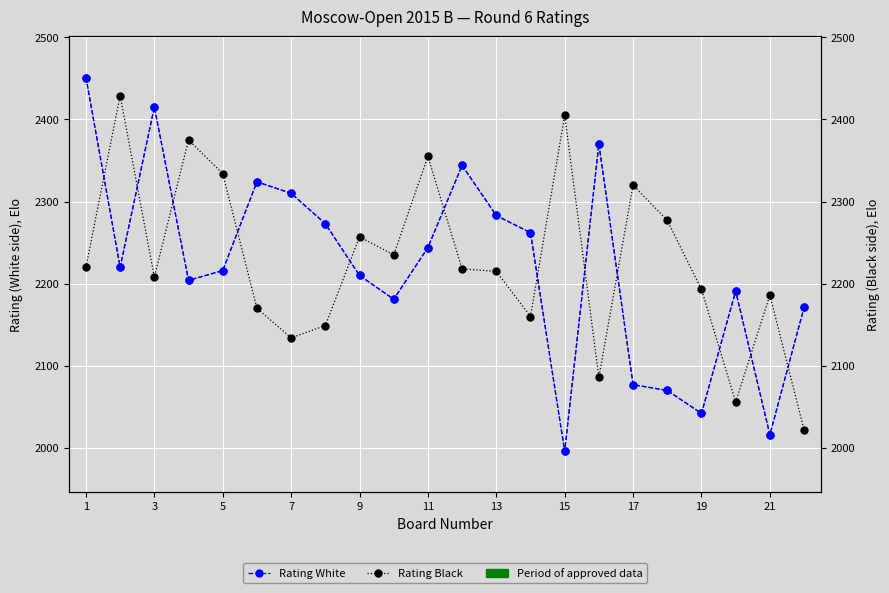

In Rating White, how many points are lower than both neighbors (excluding endpoints)?

6